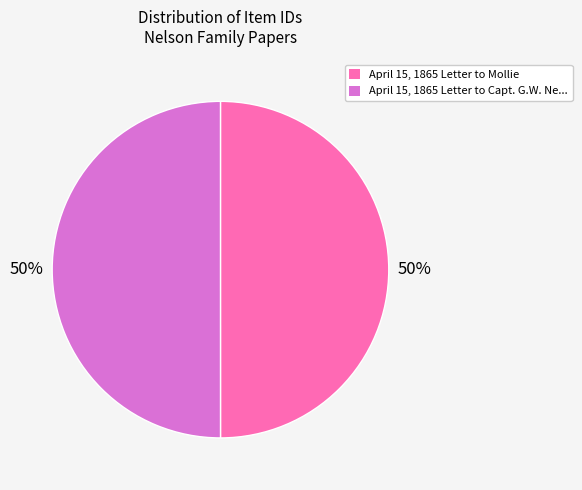

What is the ratio of the value at April 15, 1865 Letter to Capt. G.W. Ne... to the value at April 15, 1865 Letter to Mollie?

1.0